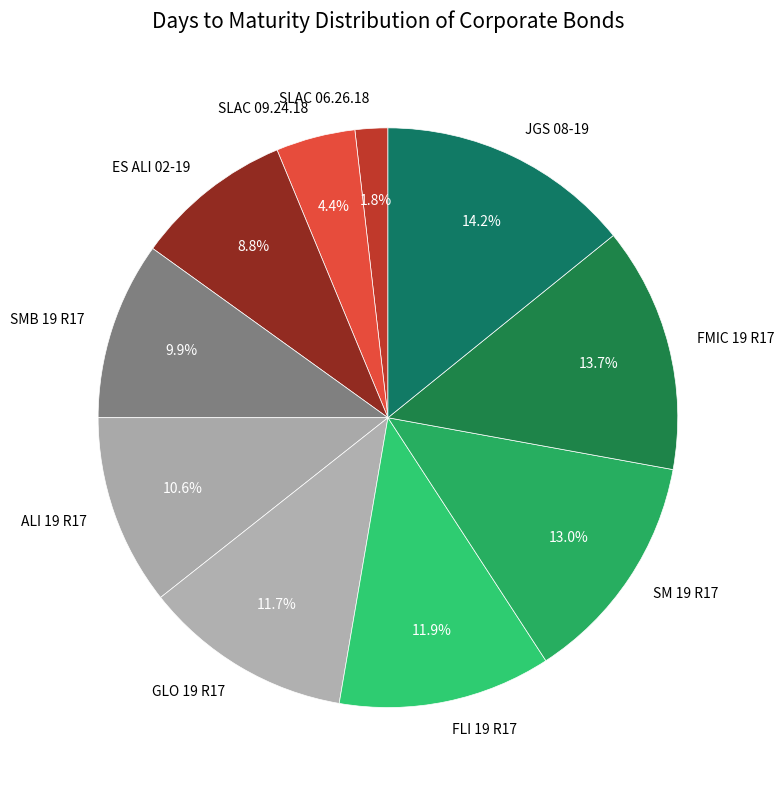

Is FMIC 19 R17 the majority of the pie?

No